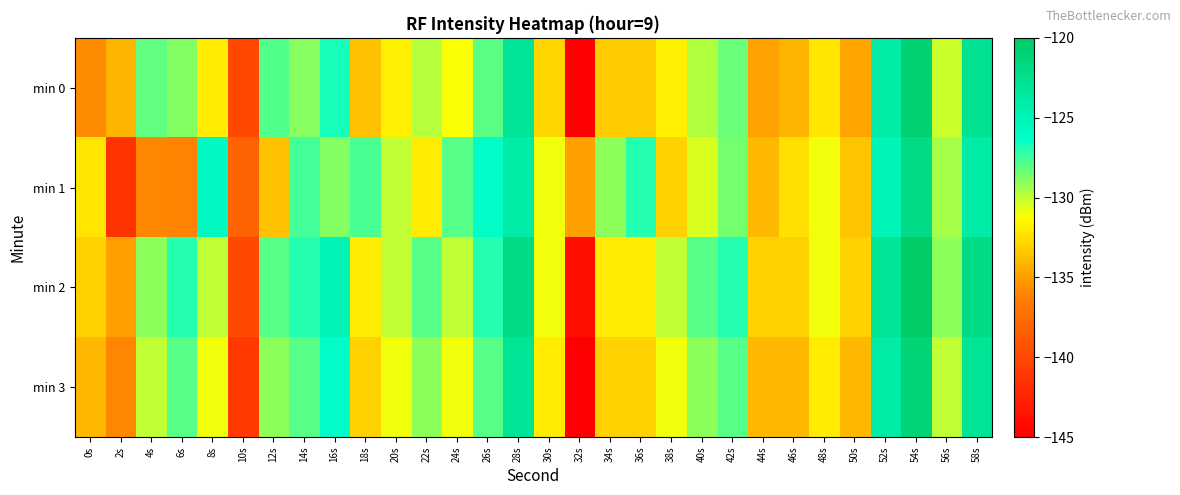

At which category is the sum across all series the highest?

54s